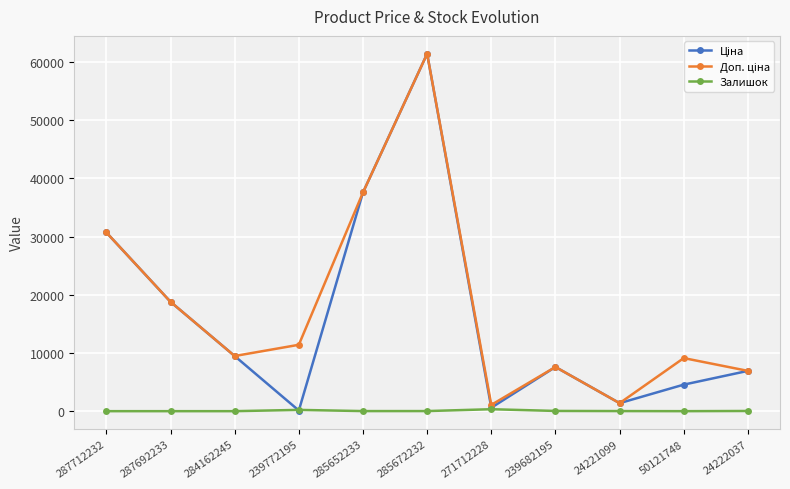

How many distinct data groups are displayed?

3